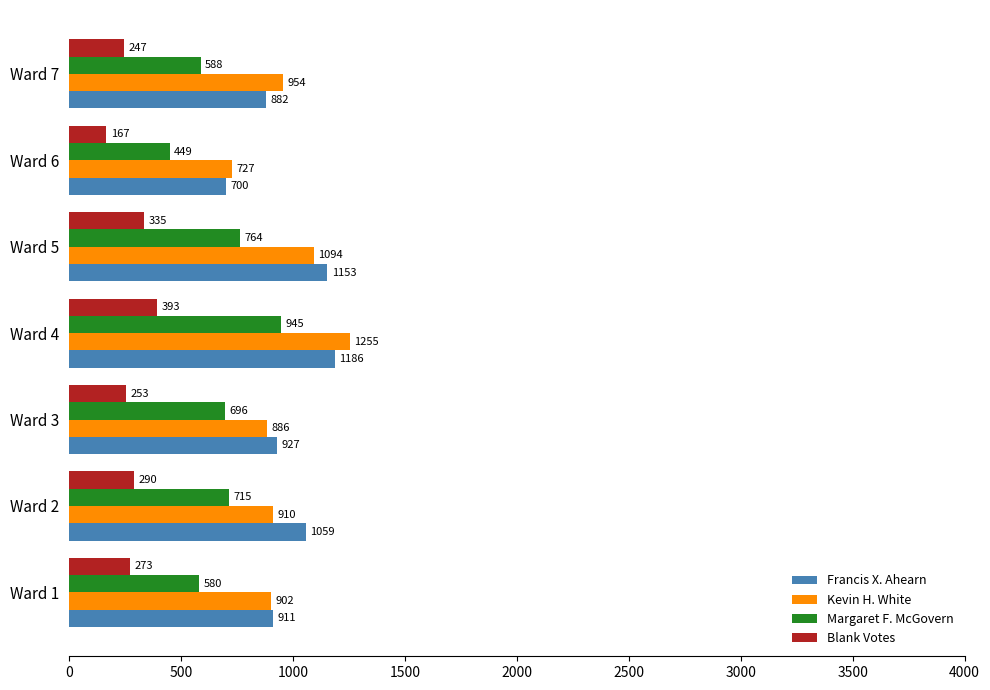

Where is Francis X. Ahearn nearest to the value 943?

Ward 3